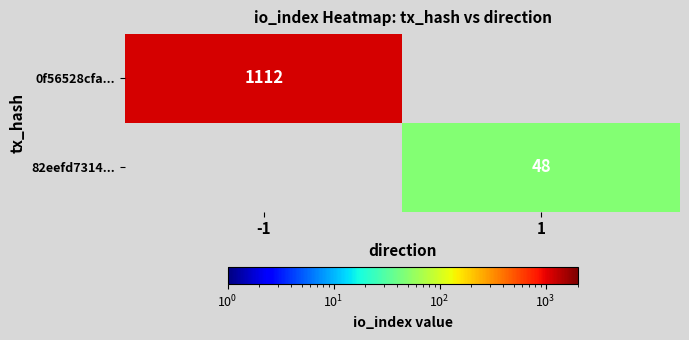

How many series are shown in this chart?

2